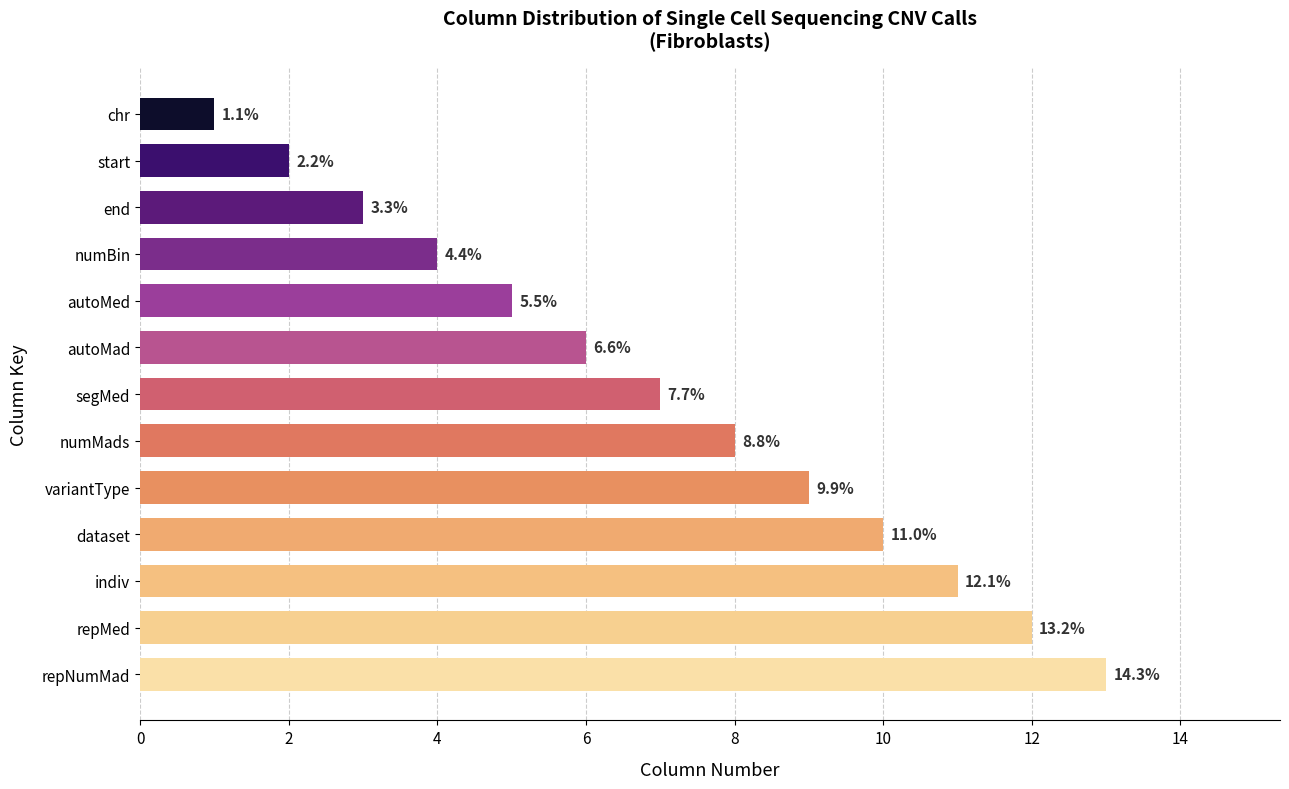

How many bars are there in total?

13